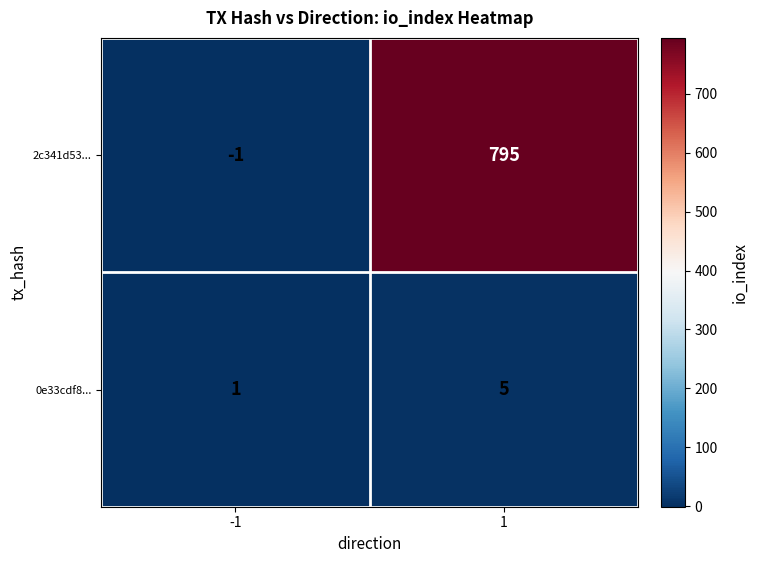

Between -1 and 1, which series saw the biggest shift?

2c341d53...